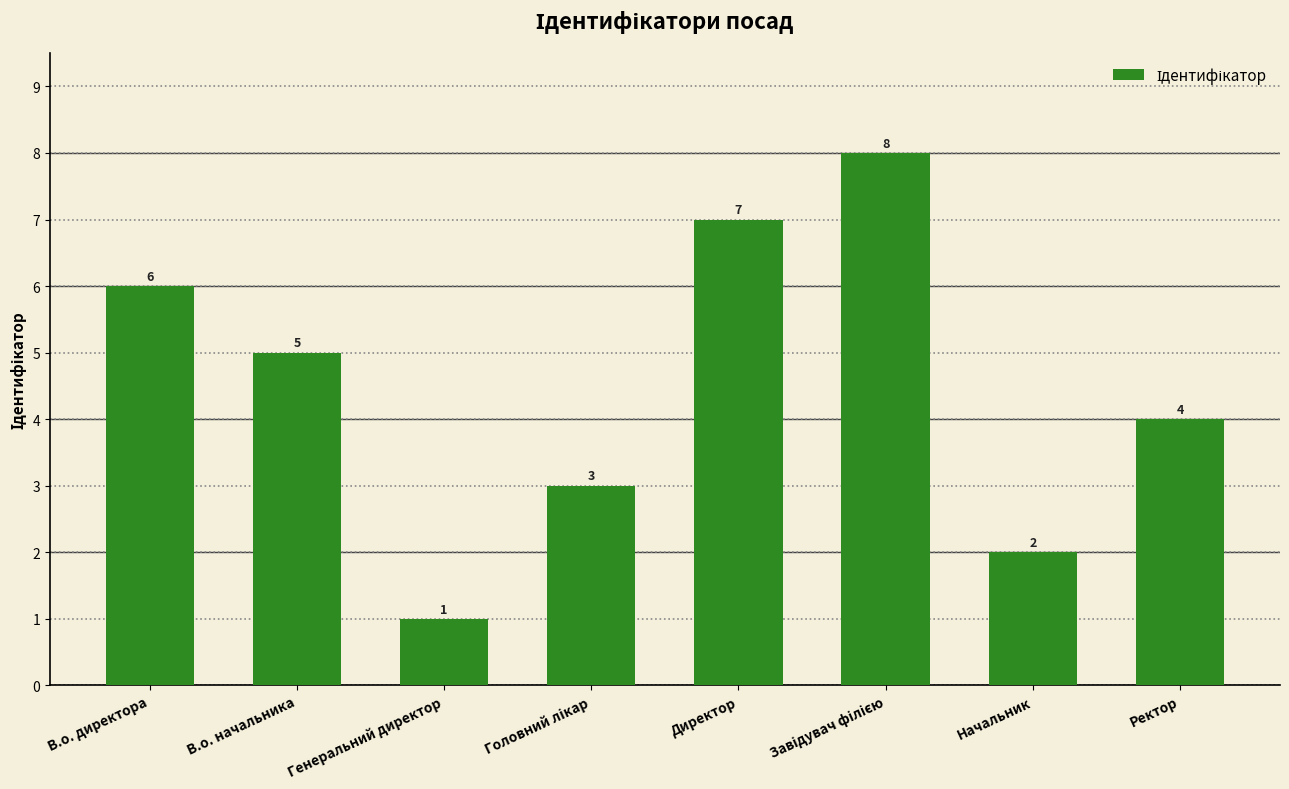

The value at Генеральний директор is 1. True or false?

True